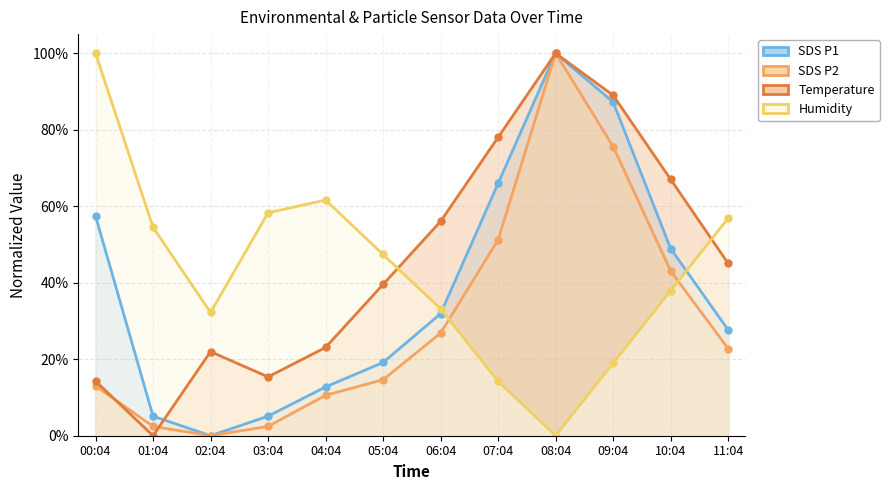

What is the difference between the second highest and second lowest values in the SDS P1 series?

0.8